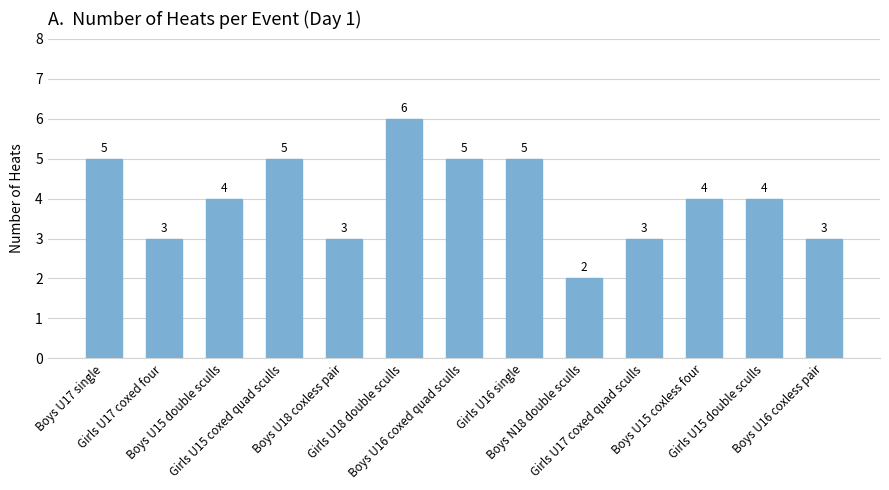

Does the chart contain any negative values?

No